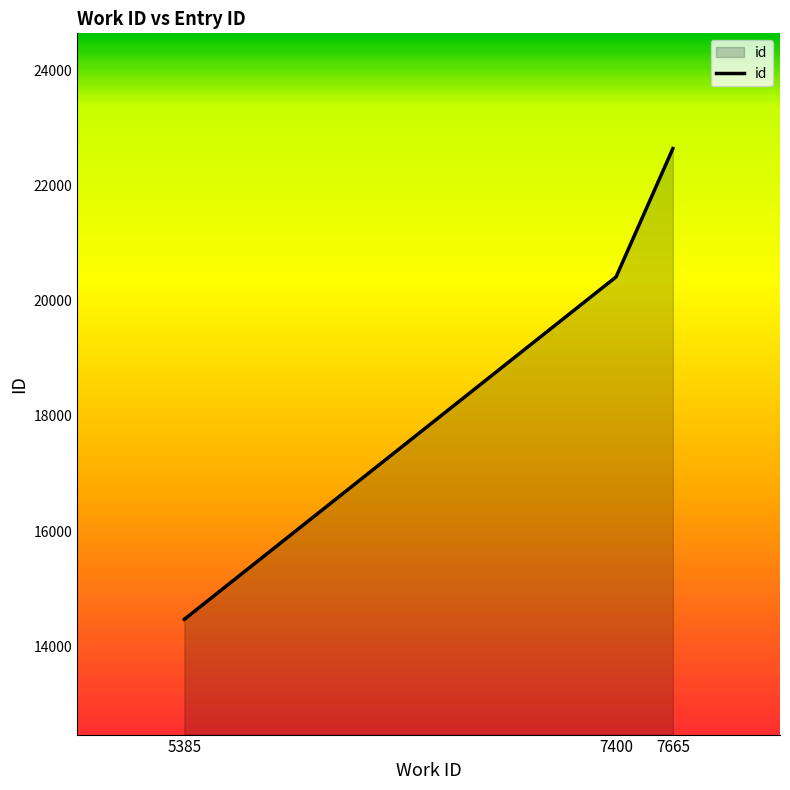

Where is the data nearest to the value 18555?

7400